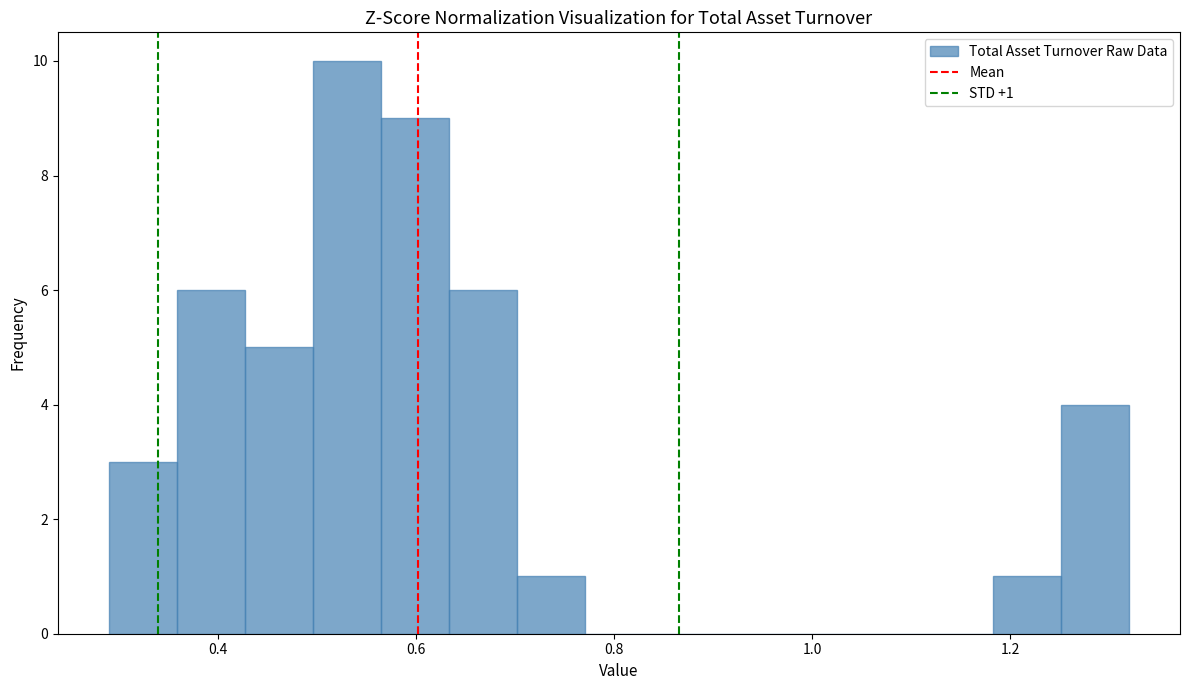

Read against the x-axis, roughly where is the centre of the tallest bar?

0.54